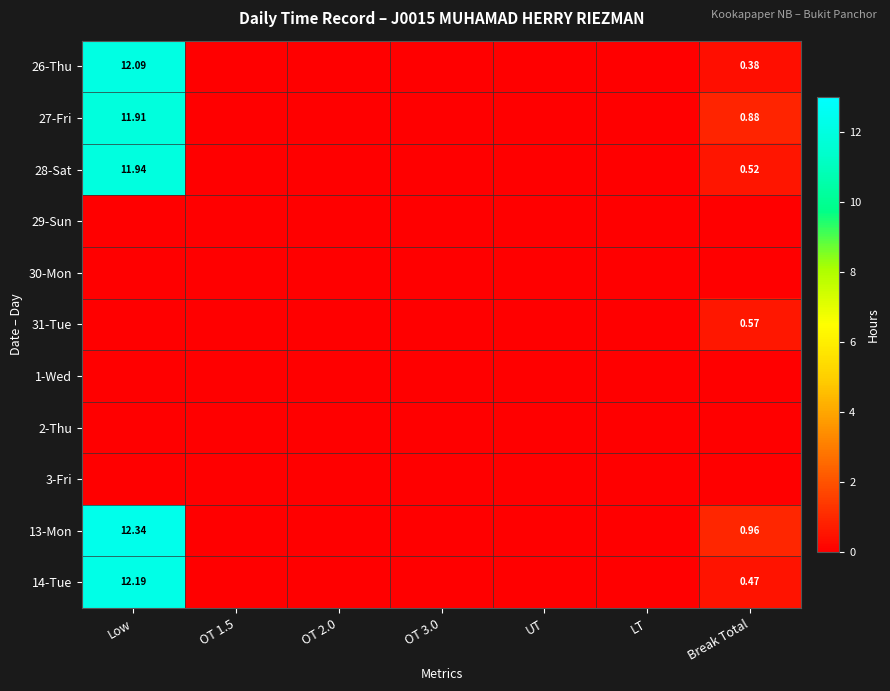

Which label corresponds to the smallest value in the chart?

OT 1.5